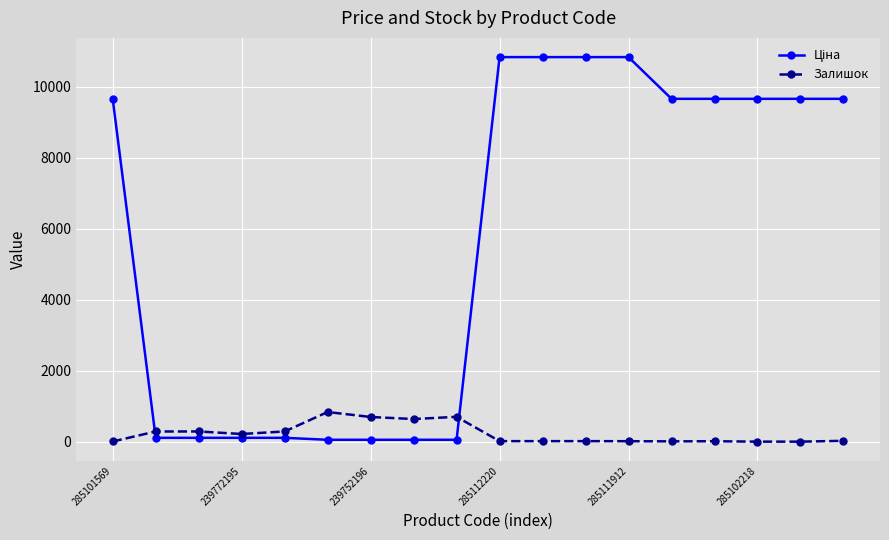

At how many categories does at least one series exceed 10111?

4